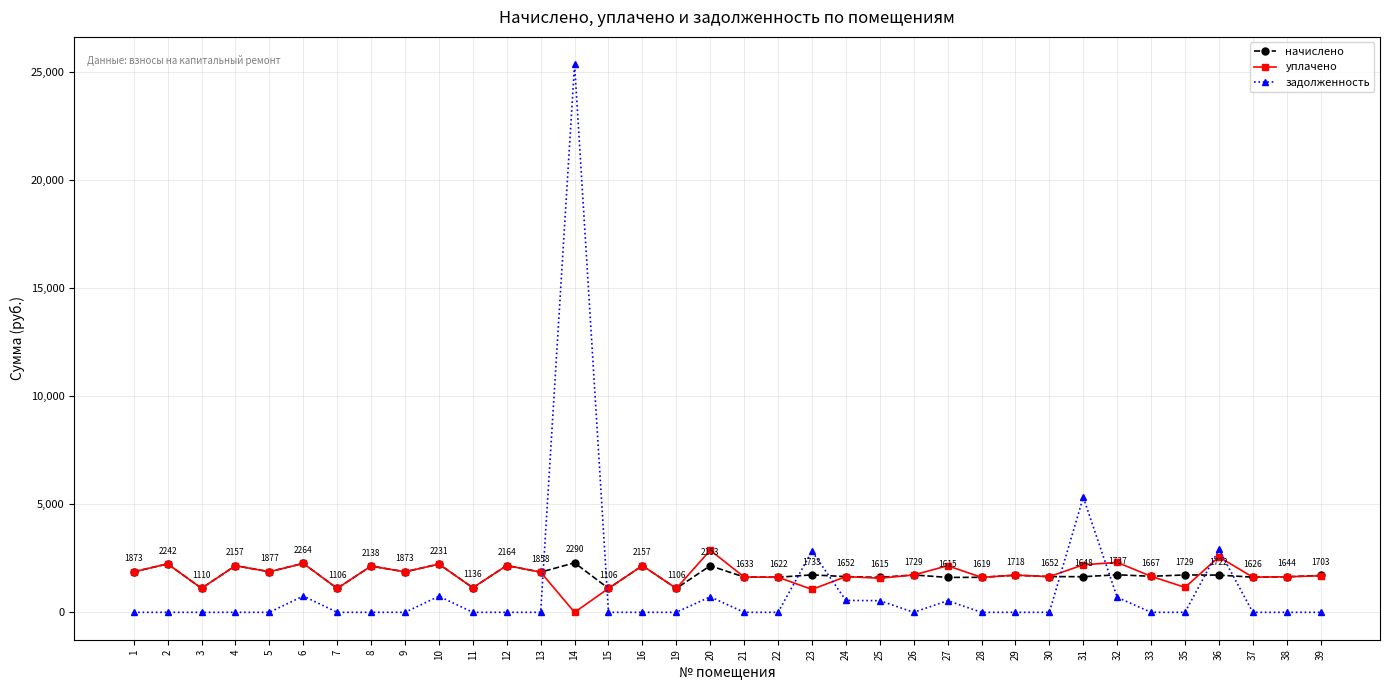

What is the total value across all series at 29?

3436.3